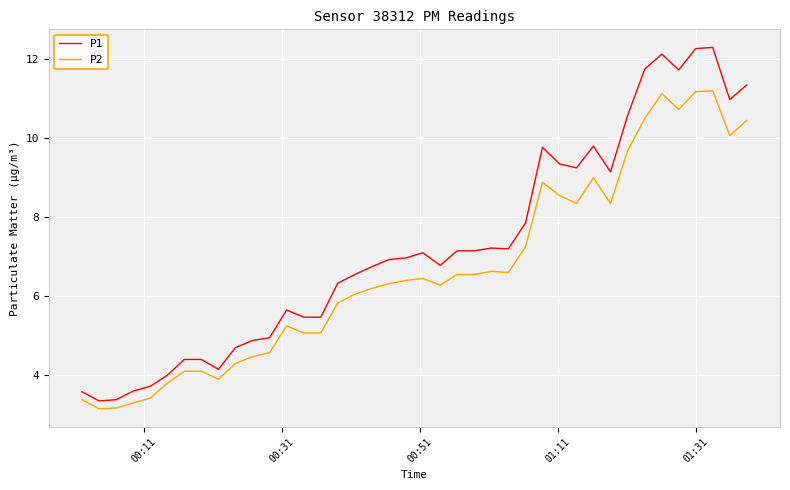

Which series has the largest range (max minus min)?

P1